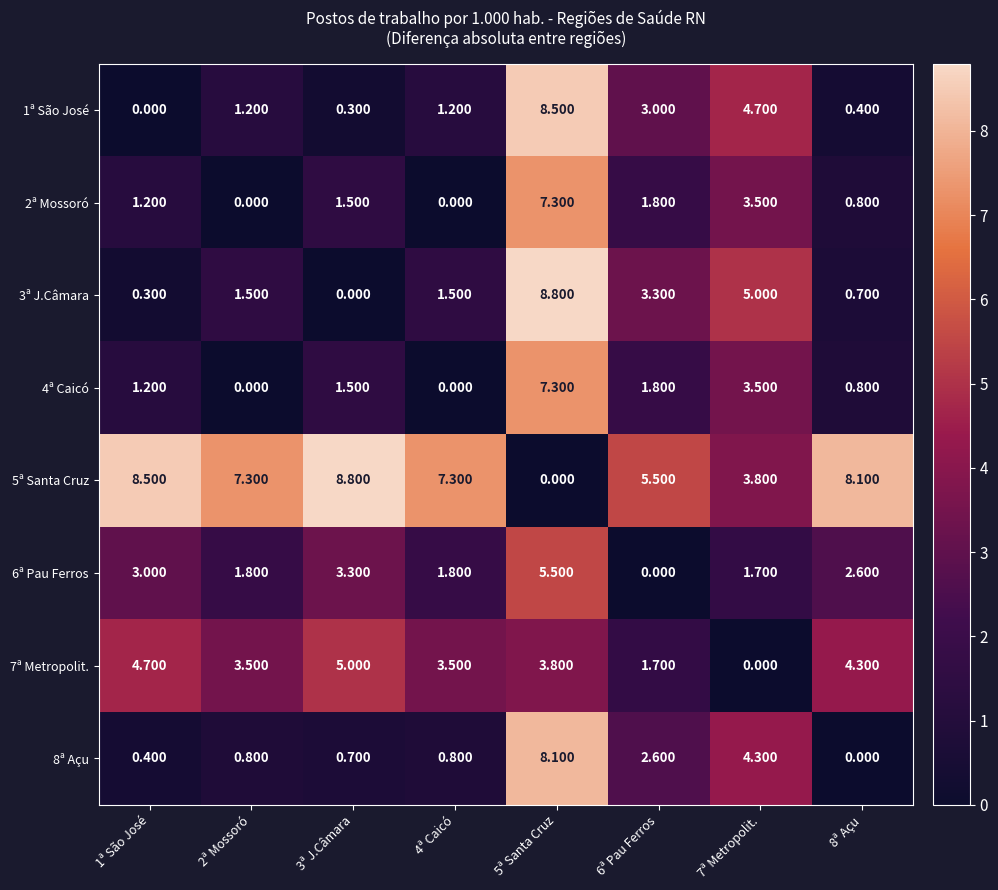

Count the number of categories in the chart.

8